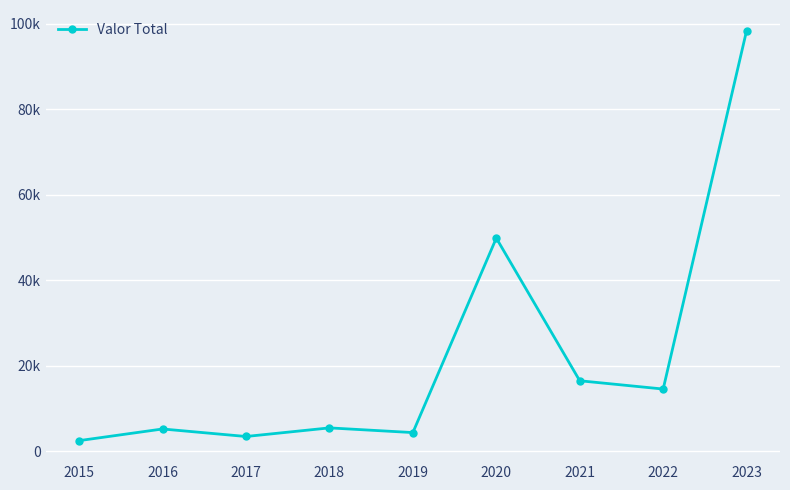

Does the chart have visible grid lines?

Yes